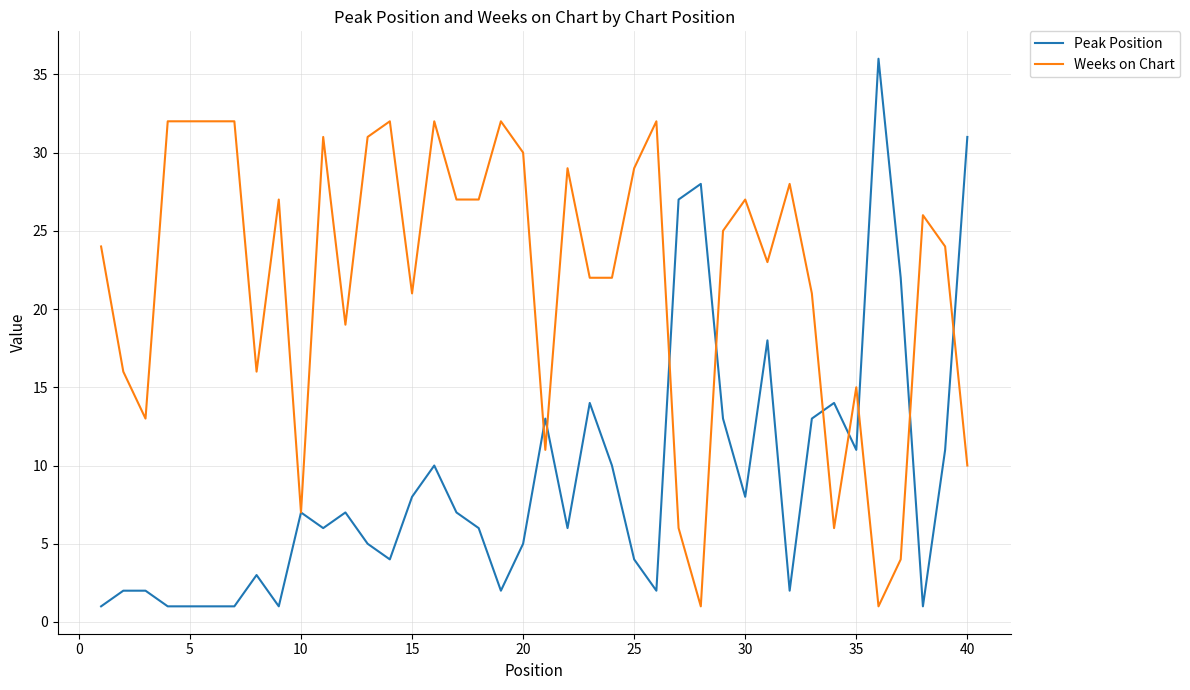

True or false: Weeks on Chart has more than 0 interior local peaks.

True